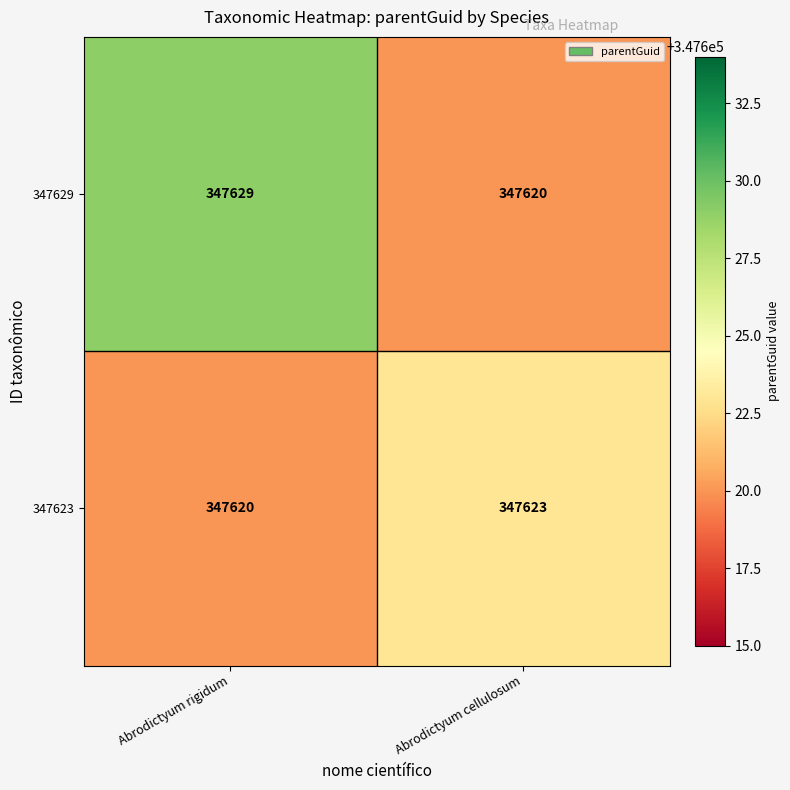

What is the difference between the highest and lowest values at Abrodictyum rigidum?

9